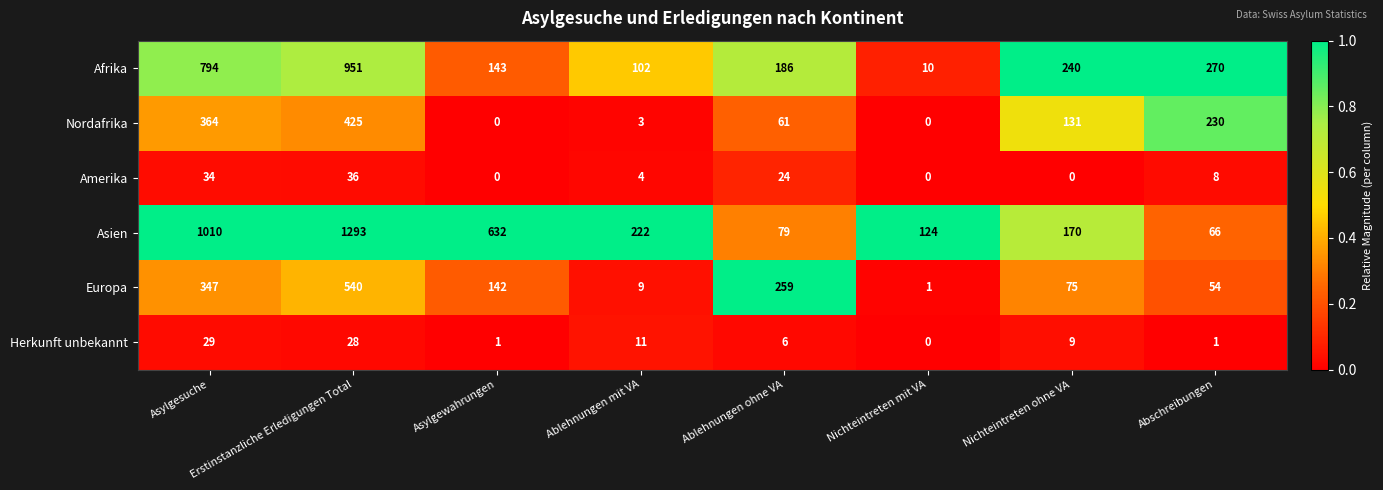

At how many categories does at least one series exceed 0?

8